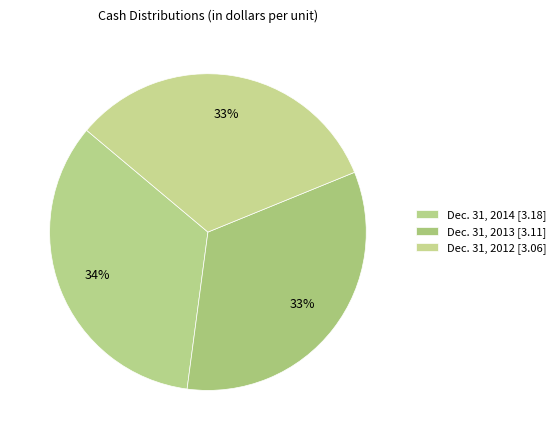

What is the smallest slice in the pie chart?

Dec. 31, 2012